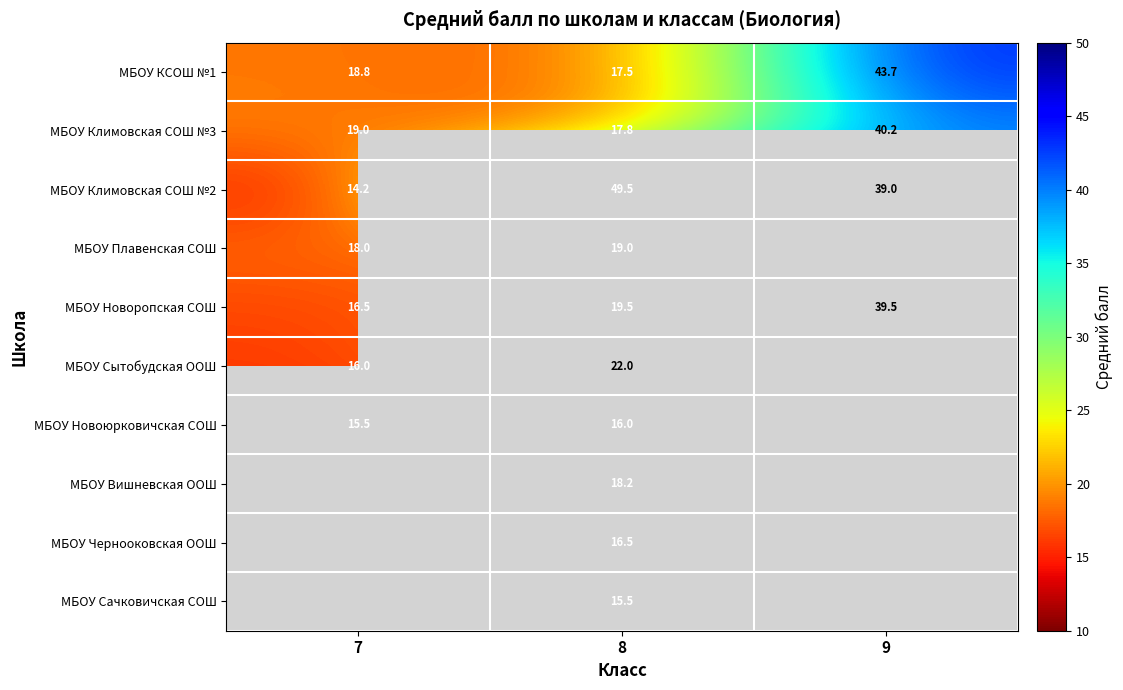

What is the average value of the МБОУ Климовская СОШ №3 series?

25.7